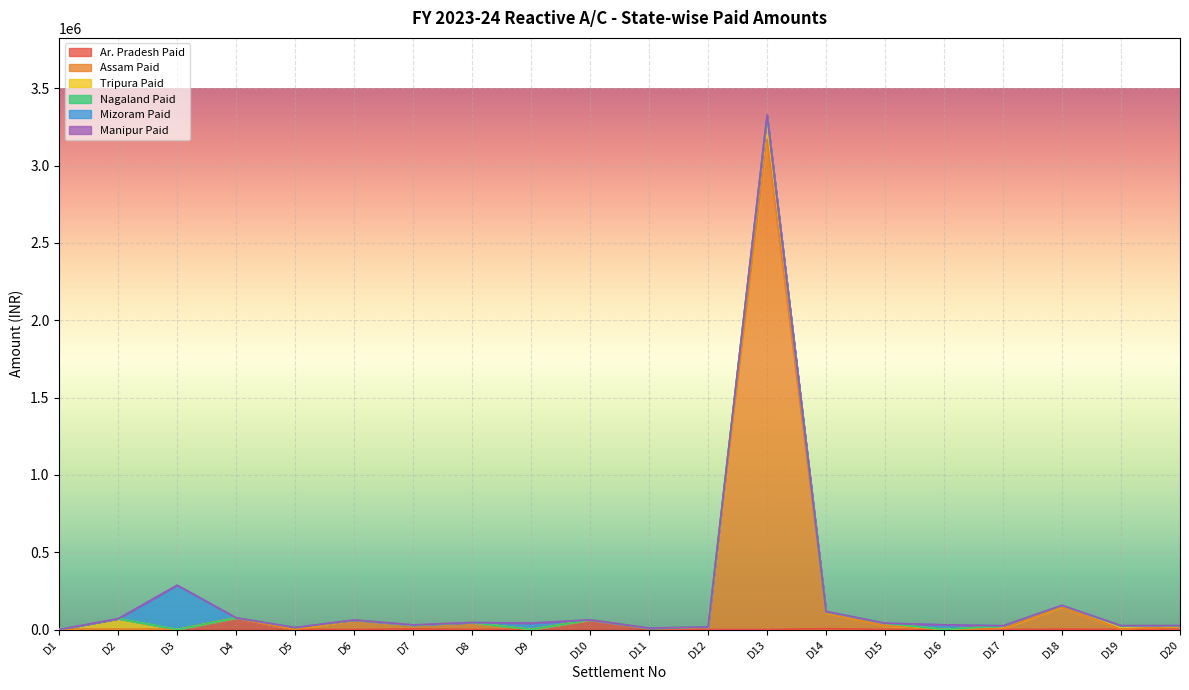

Rank the series by their maximum value, from lowest to highest.

Manipur Paid, Nagaland Paid, Ar. Pradesh Paid, Tripura Paid, Mizoram Paid, Assam Paid